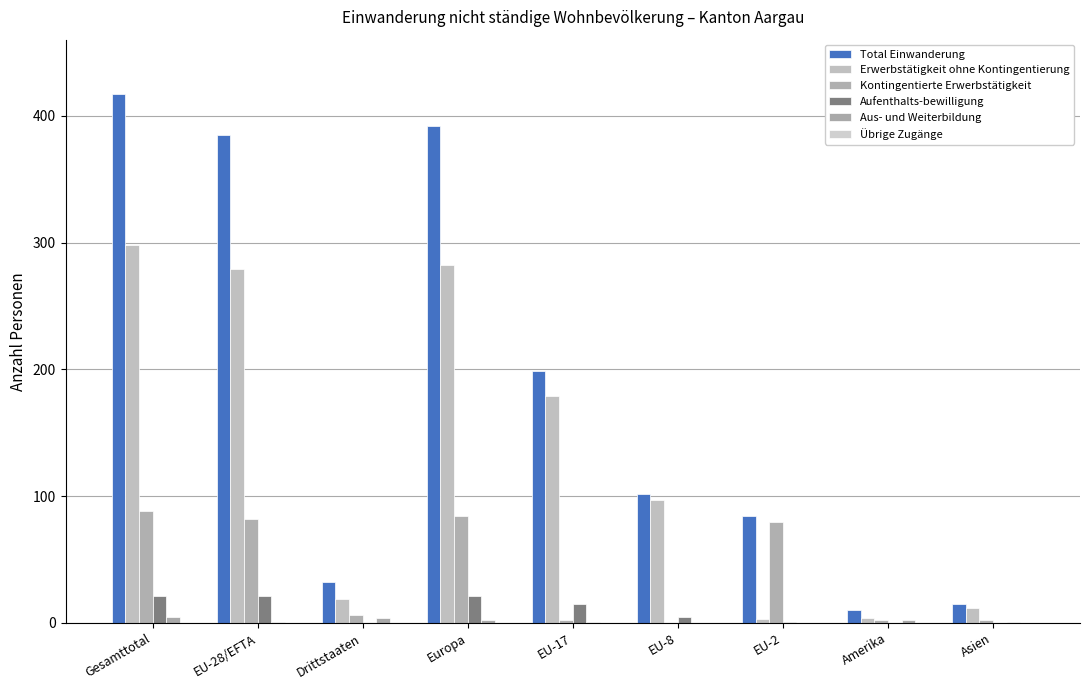

Which series has the largest total across all categories?

Total Einwanderung